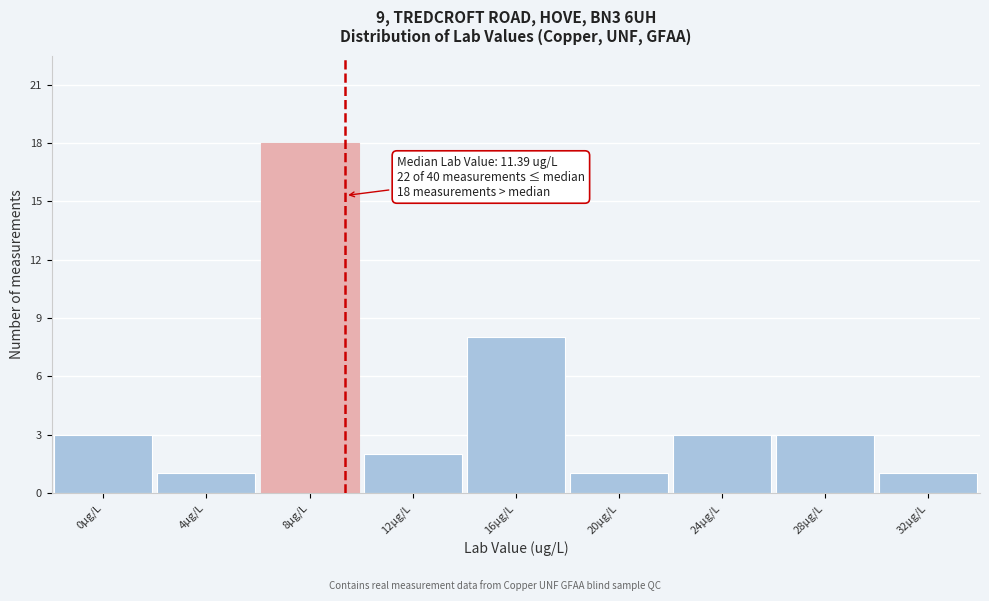

Reading left to right, list all the values displayed in this chart.

0µg/L=3	4µg/L=1	8µg/L=18	12µg/L=2	16µg/L=8	20µg/L=1	24µg/L=3	28µg/L=3	32µg/L=1